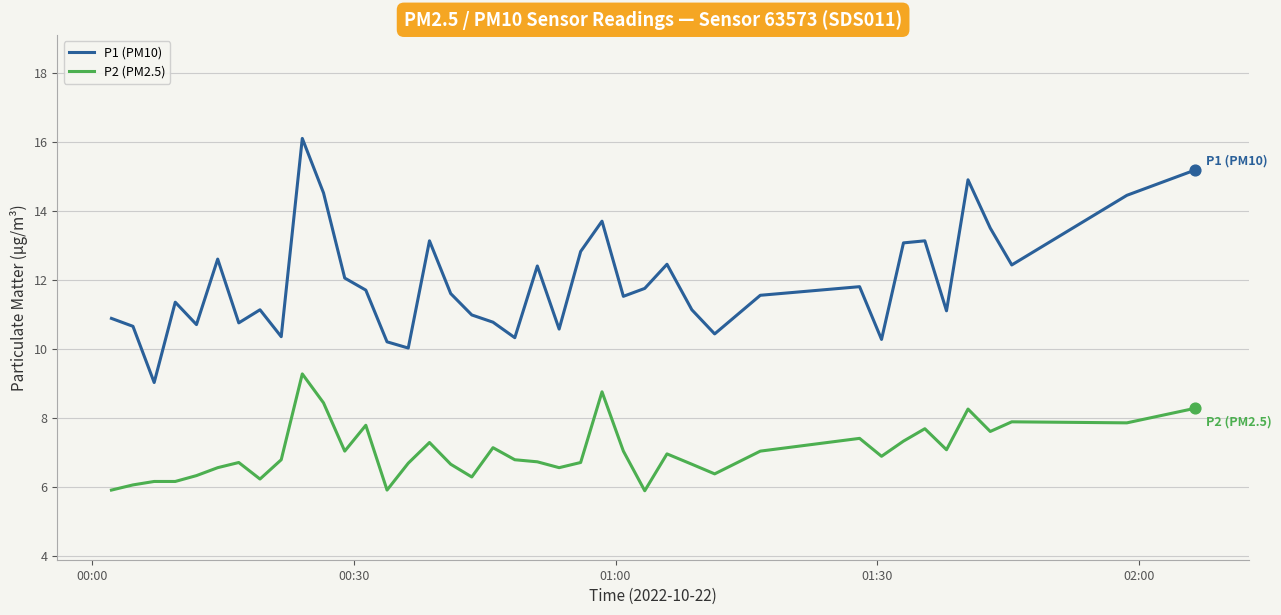

Which series has the largest total across all categories?

P1 (PM10)